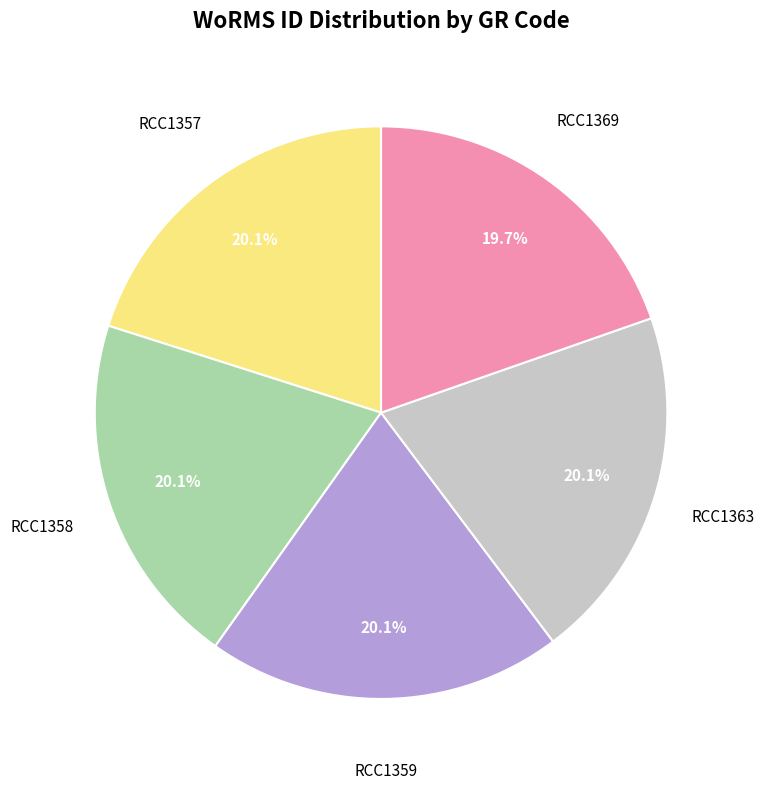

Does any single category account for the majority?

No